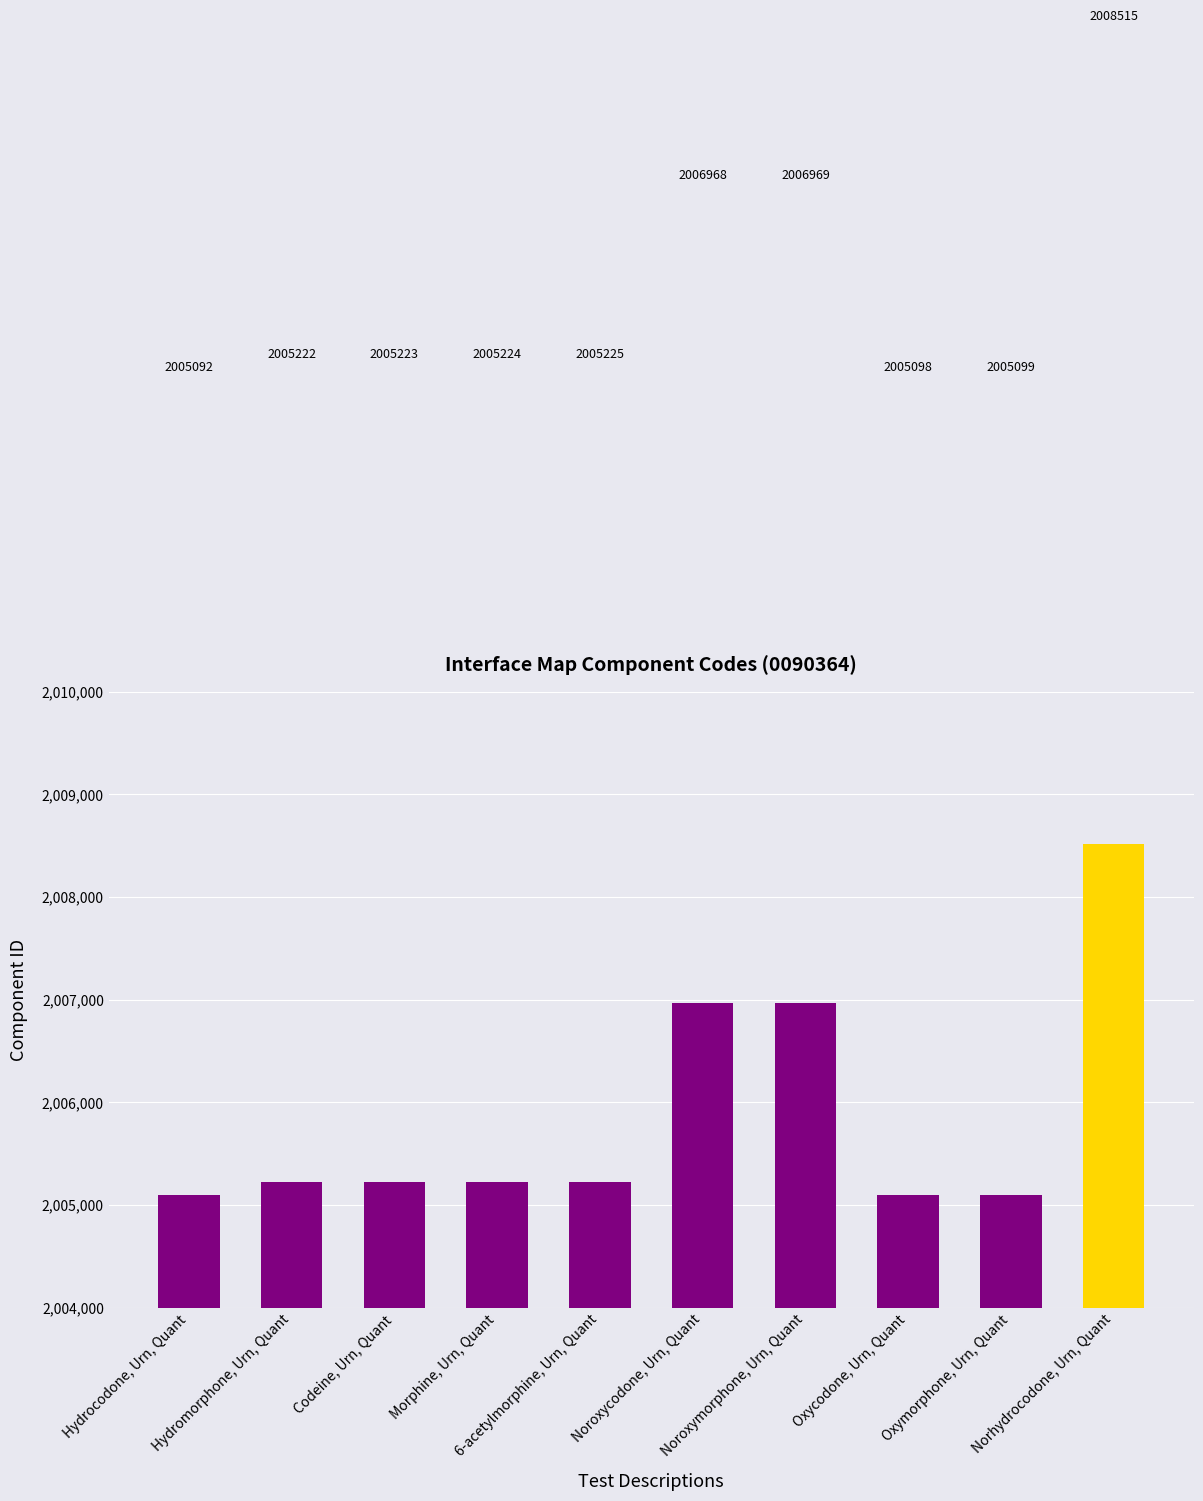

What is the label of the 7th bar from the right?

Morphine, Urn, Quant